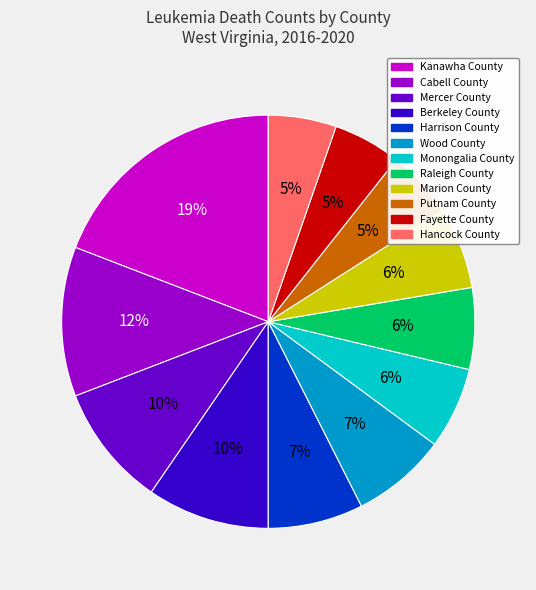

Which has a higher value, Harrison County or Berkeley County?

Berkeley County